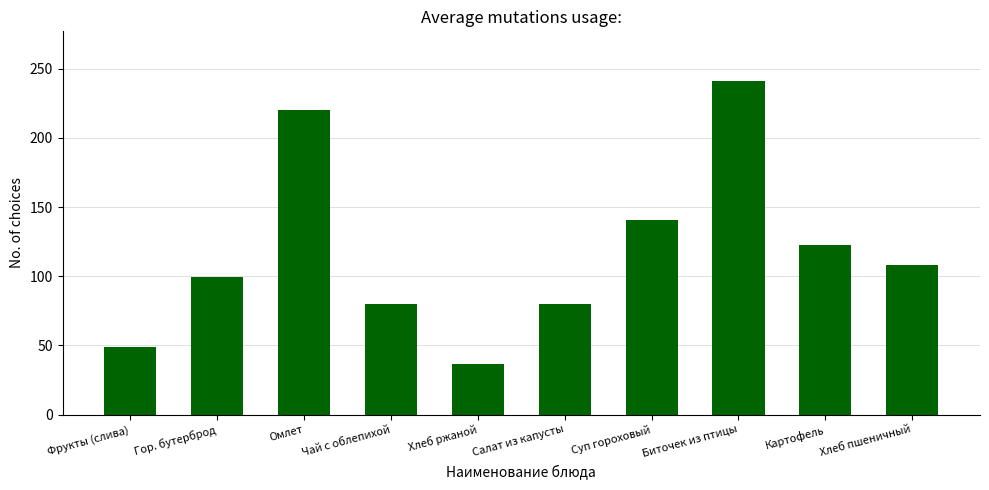

What is the difference between the maximum and minimum values?

204.7